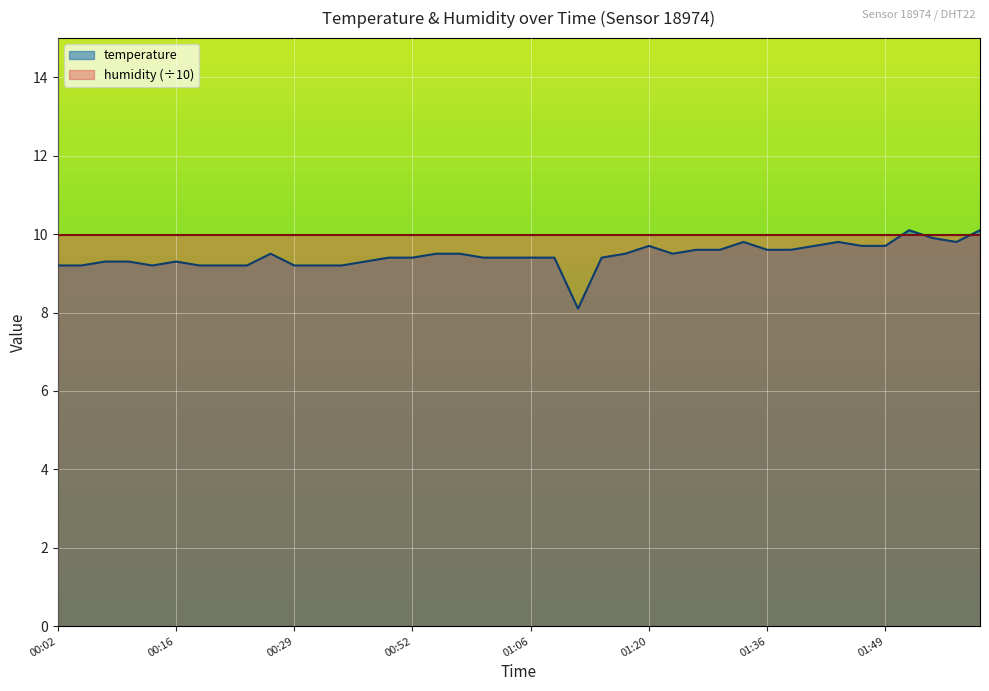

What is the ratio of the value at 00:38 to the value at 00:49?

1.0